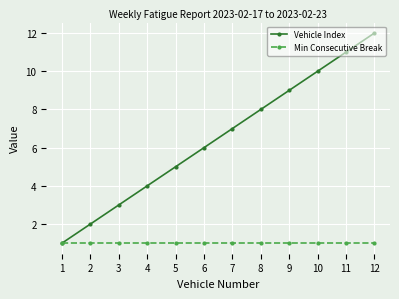

What is the value of the Vehicle Index point at the 11th from the left?

11